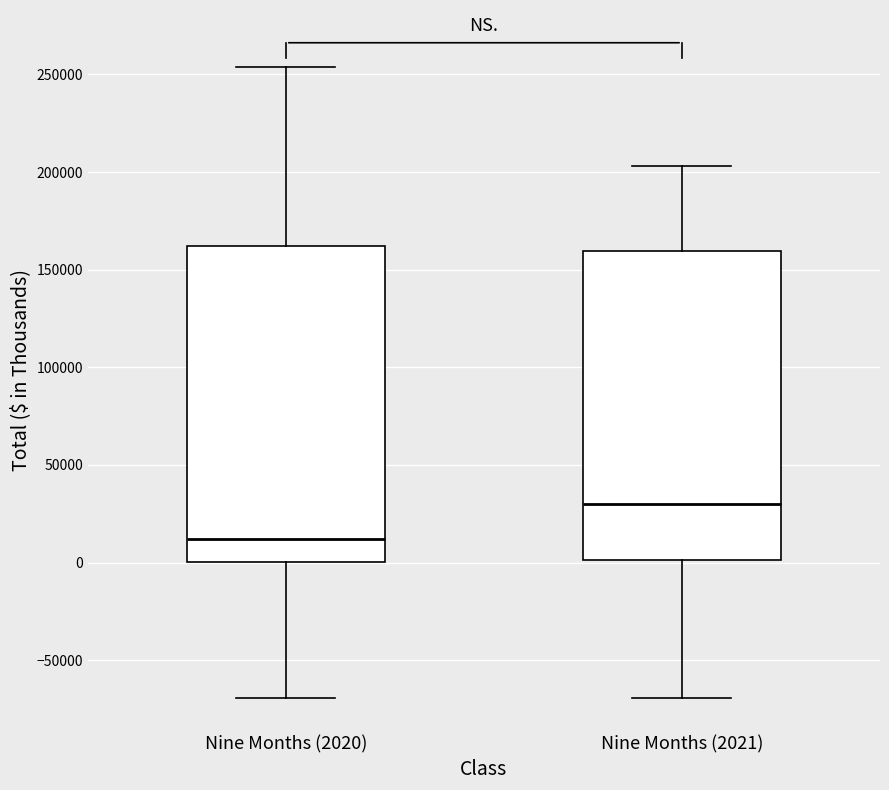

Which box's median line is the highest?

Nine Months (2021)